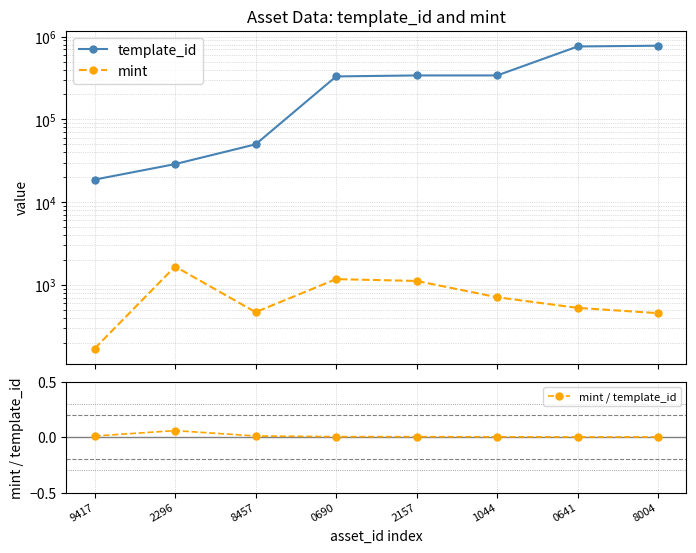

How many series are shown in this chart?

3